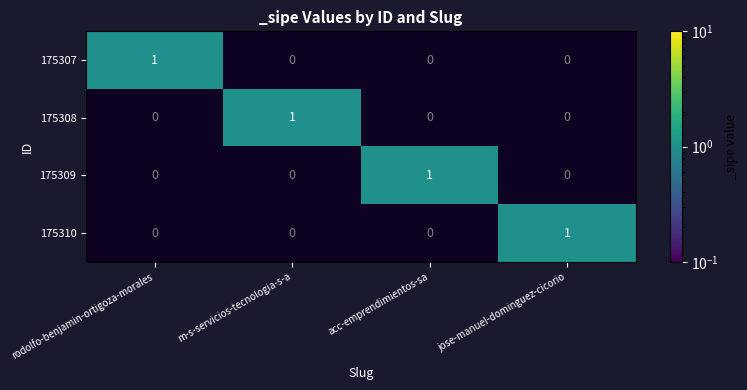

The value of 175309 at m-s-servicios-tecnologia-s-a is 1. True or false?

False